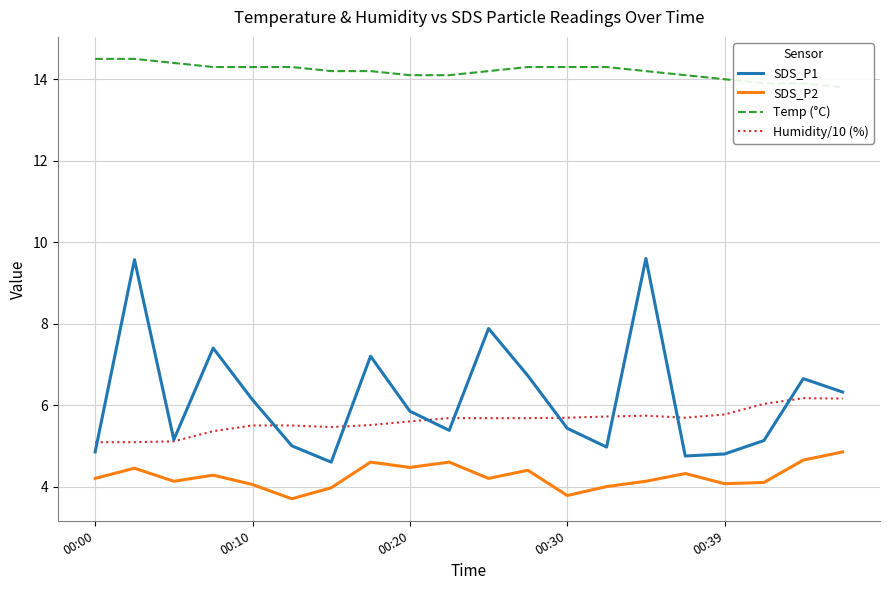

True or false: SDS_P2 has more than 2 interior local peaks.

True